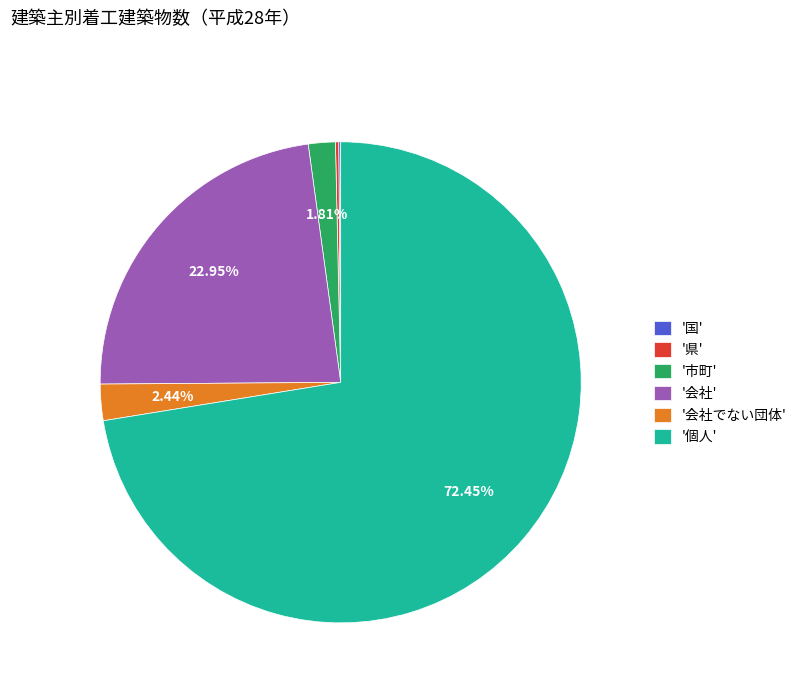

What is the majority slice?

'個人'